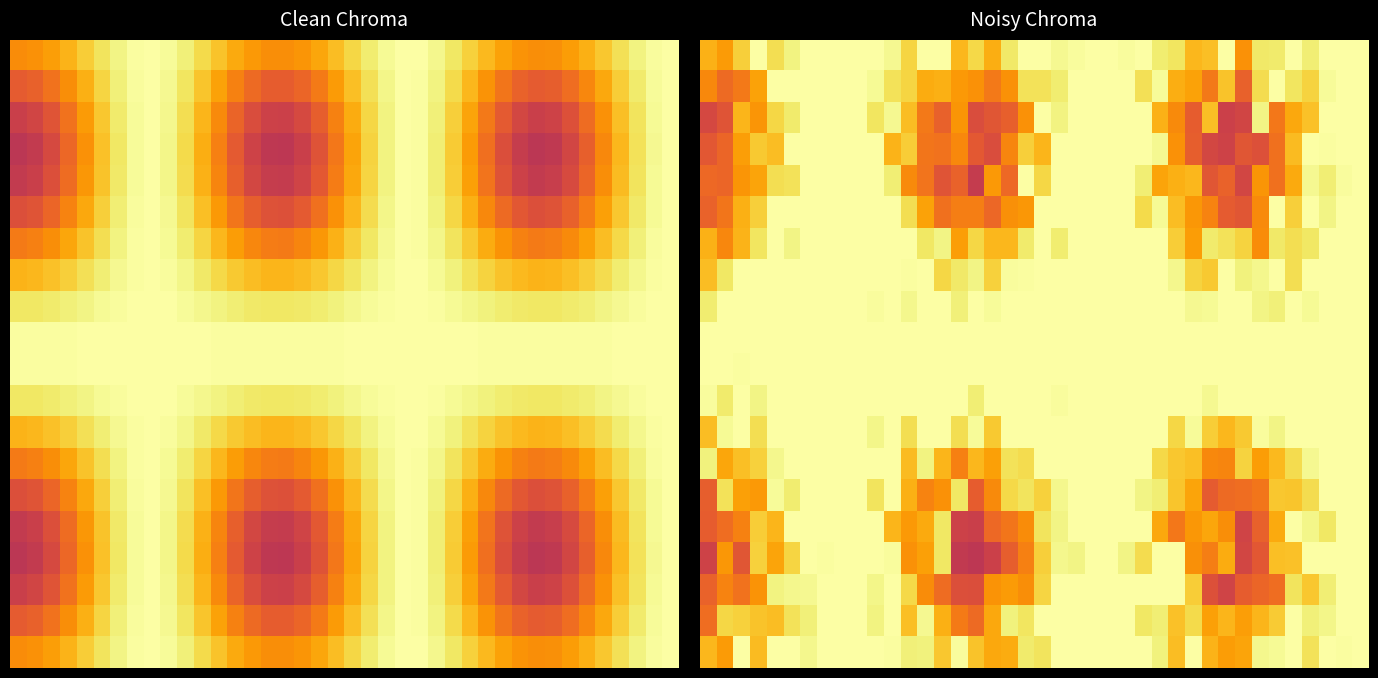

Which category has the lowest value across all series?

16